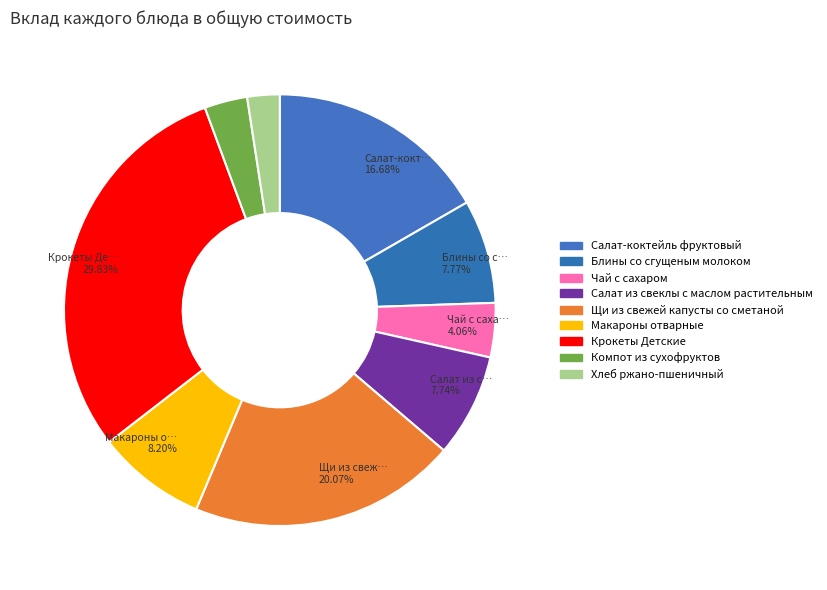

Is there any slice that represents more than half of the pie?

No